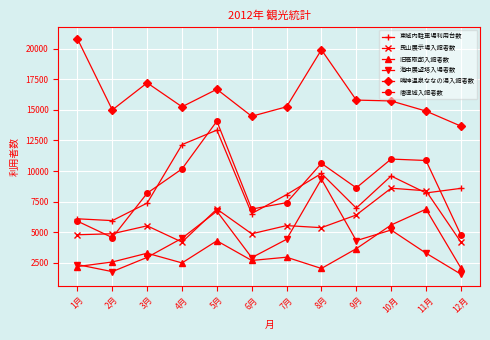

At which category does 旧高取邸入館者数 reach its first local peak?

3月